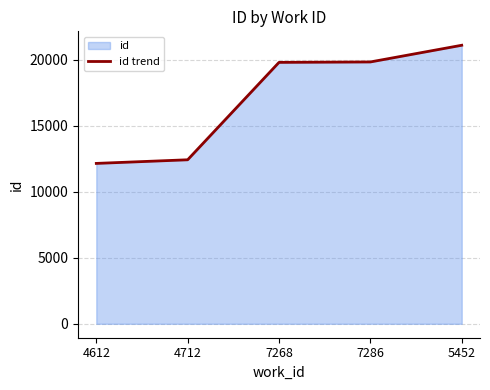

What is the change in value from 4612 to 5452?

+8954